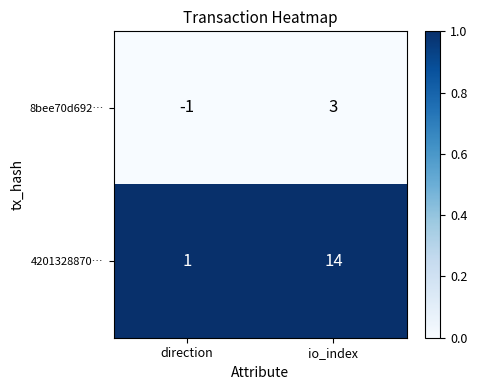

Rank the series by their maximum value, from lowest to highest.

8bee70d692…, 4201328870…